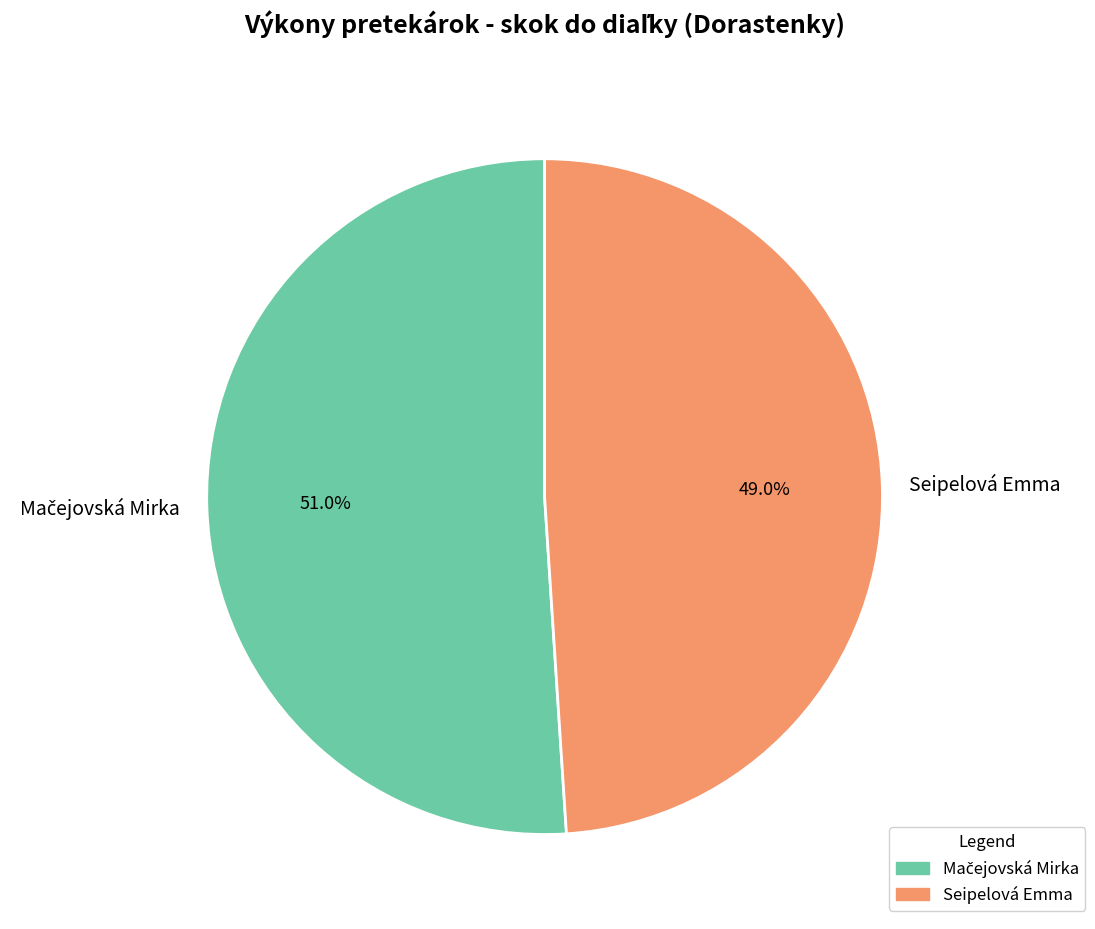

How much of the chart is everything except Seipelová Emma?

51.0%